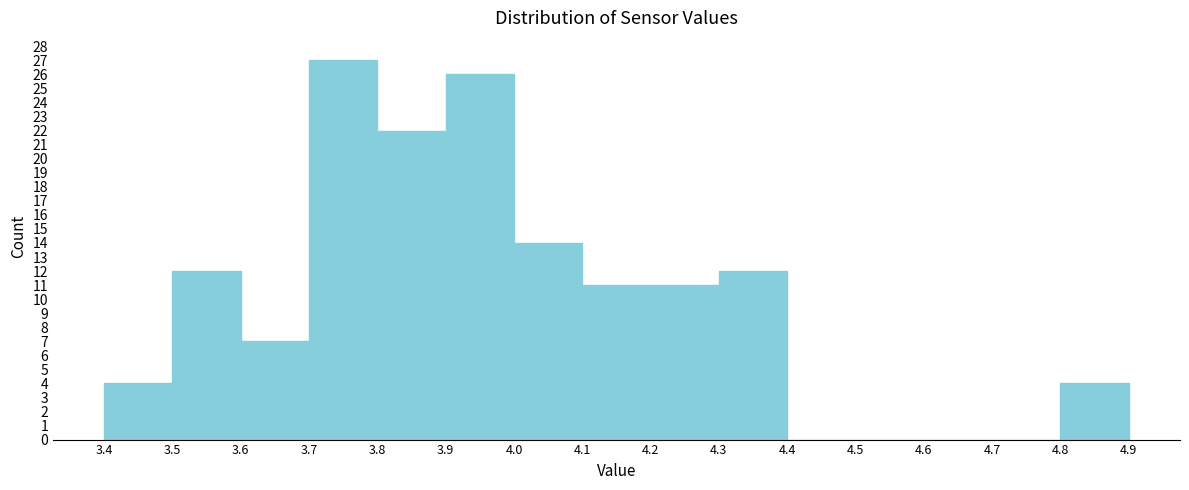

Reading left to right, transcribe this chart: for each bar, give the range it covers on the x-axis and its height. The values are not printed on the chart, so give them approximately, as read against the axis.

3.4 to 3.5: 4
3.5 to 3.6: 12
3.6 to 3.7: 7
3.7 to 3.8: 27
3.8 to 3.9: 22
3.9 to 4.0: 26
4.0 to 4.1: 14
4.1 to 4.2: 11
4.2 to 4.3: 11
4.3 to 4.4: 12
4.4 to 4.5: 0
4.5 to 4.6: 0
4.6 to 4.7: 0
4.7 to 4.8: 0
4.8 to 4.9: 4